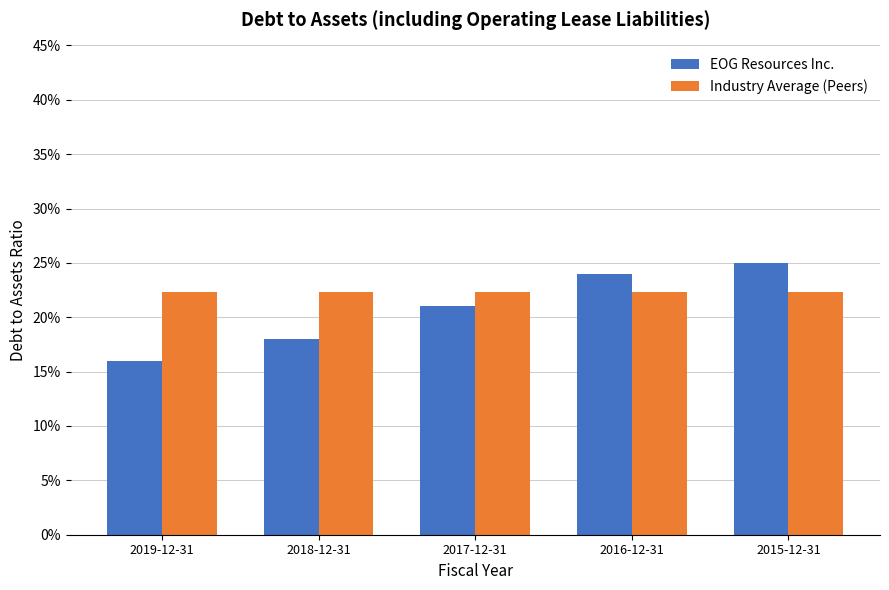

Does the chart contain any negative values?

No